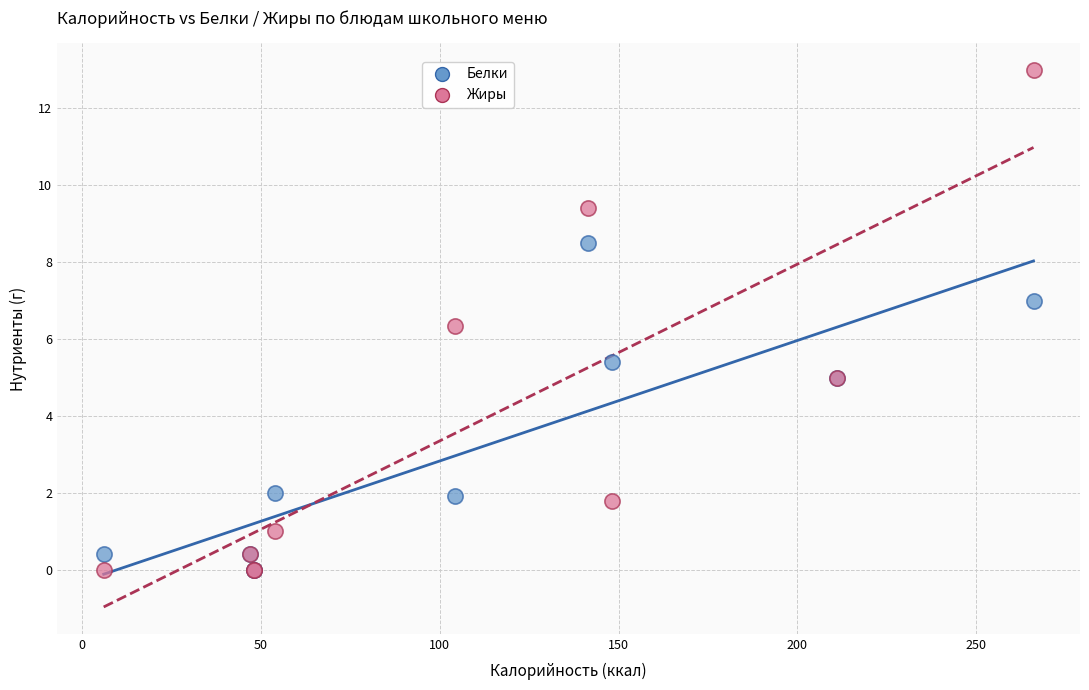

In the Жиры series, what Y value is closest to 6?

6.3